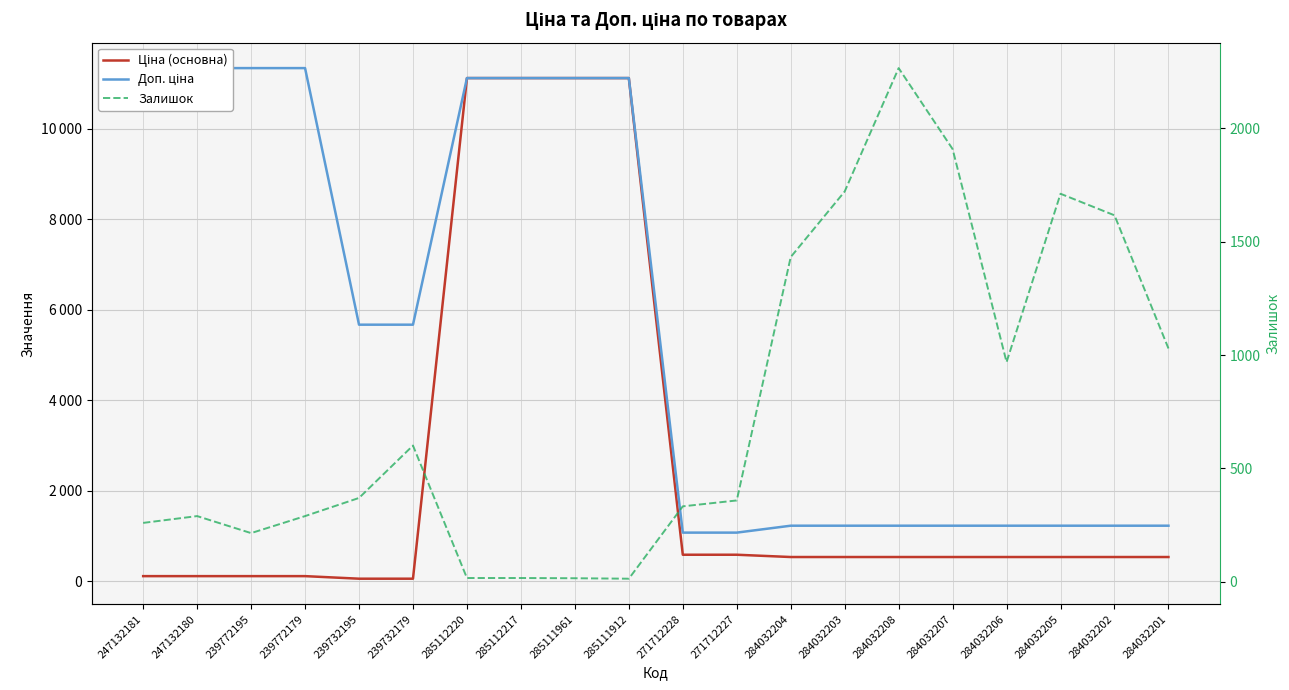

What is the label of the 16th point from the right?

239732195